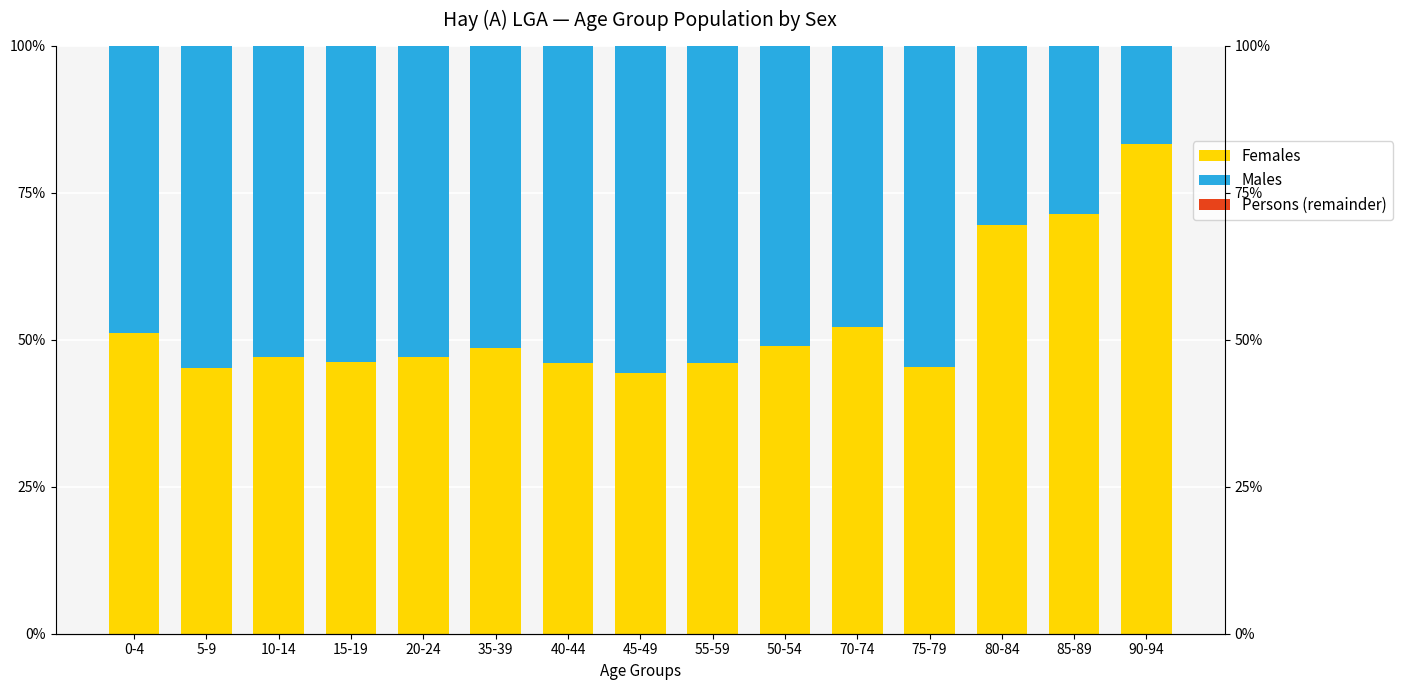

What position from the right is 70-74?

5